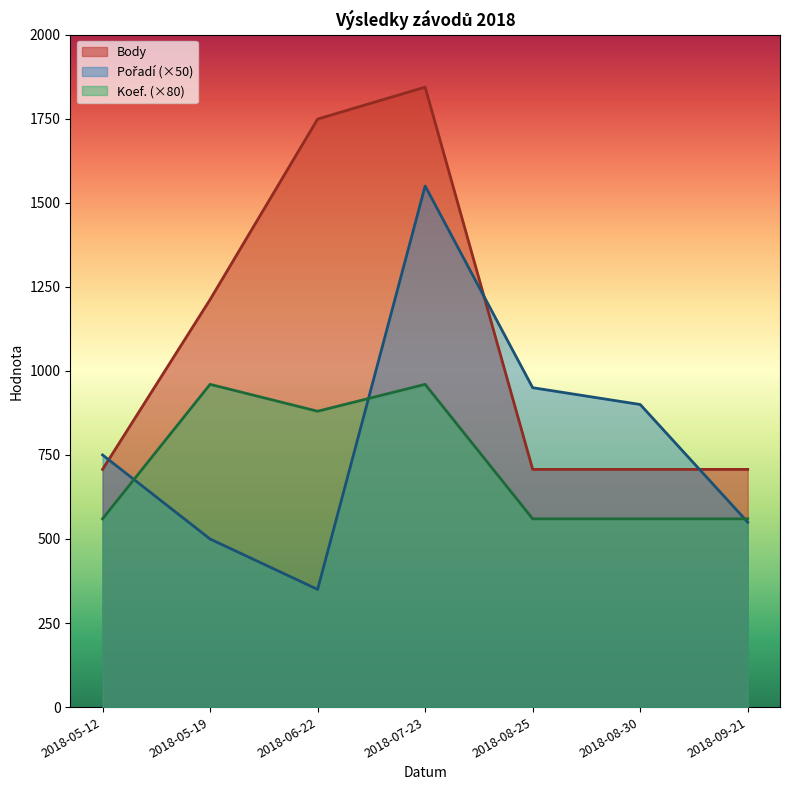

Where is Koef. nearest to the value 760?

2018-06-22